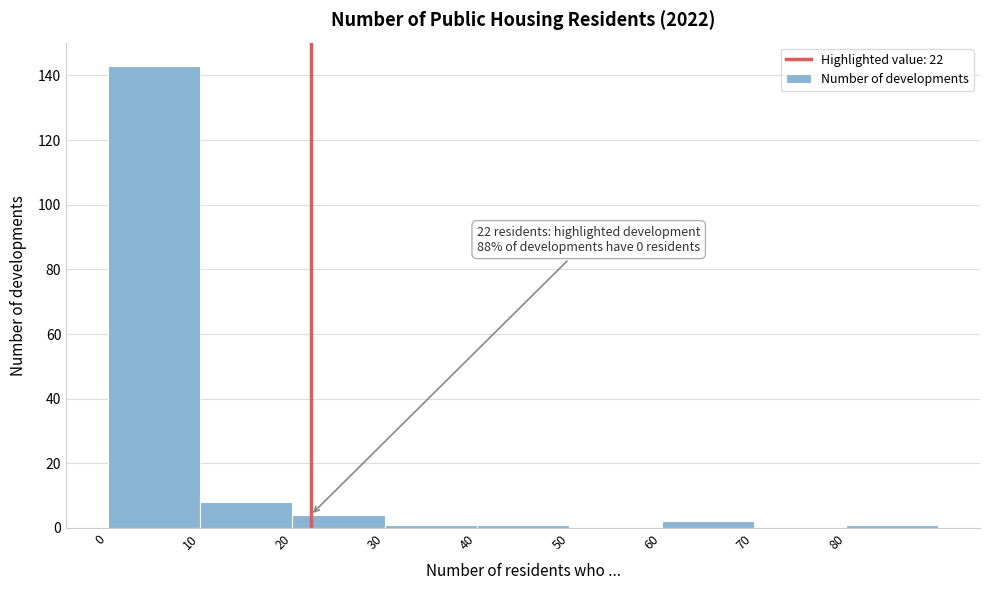

Which range on the x-axis has the tallest bar?

0 to 10